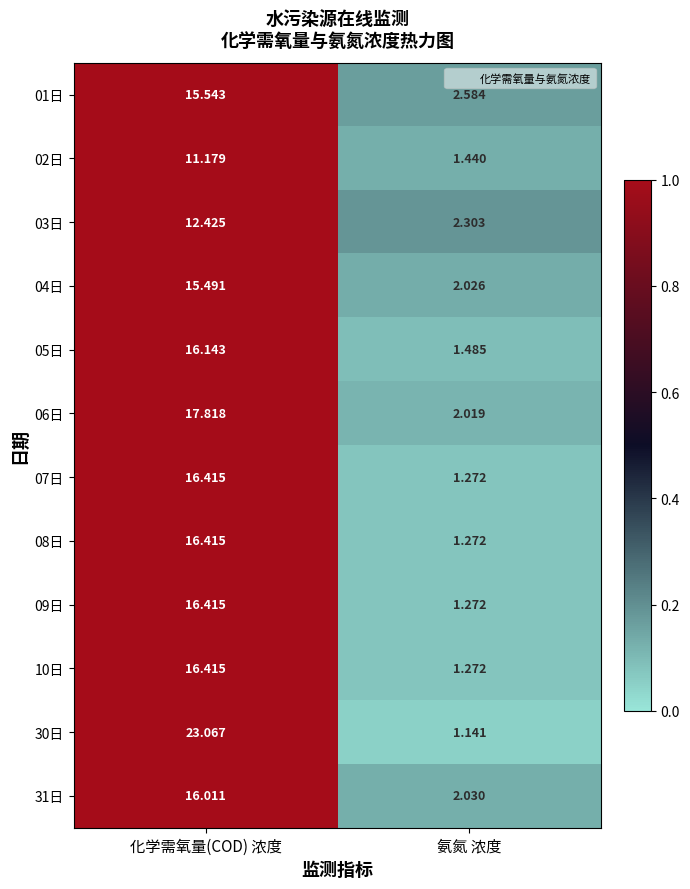

List the labels in order of 04日 value, smallest first.

氨氮 浓度, 化学需氧量(COD) 浓度